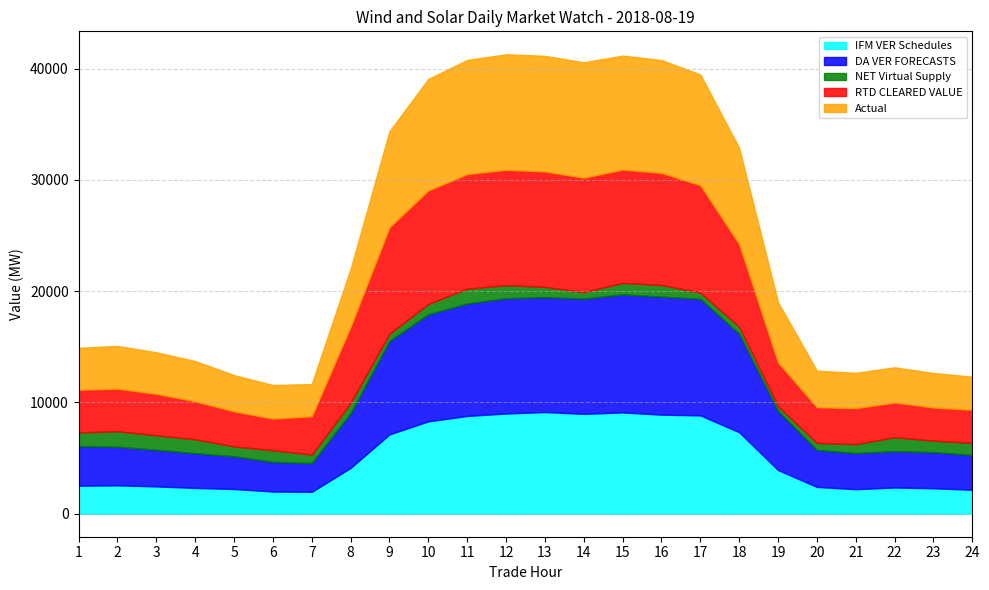

Which series has the largest total across all categories?

Actual